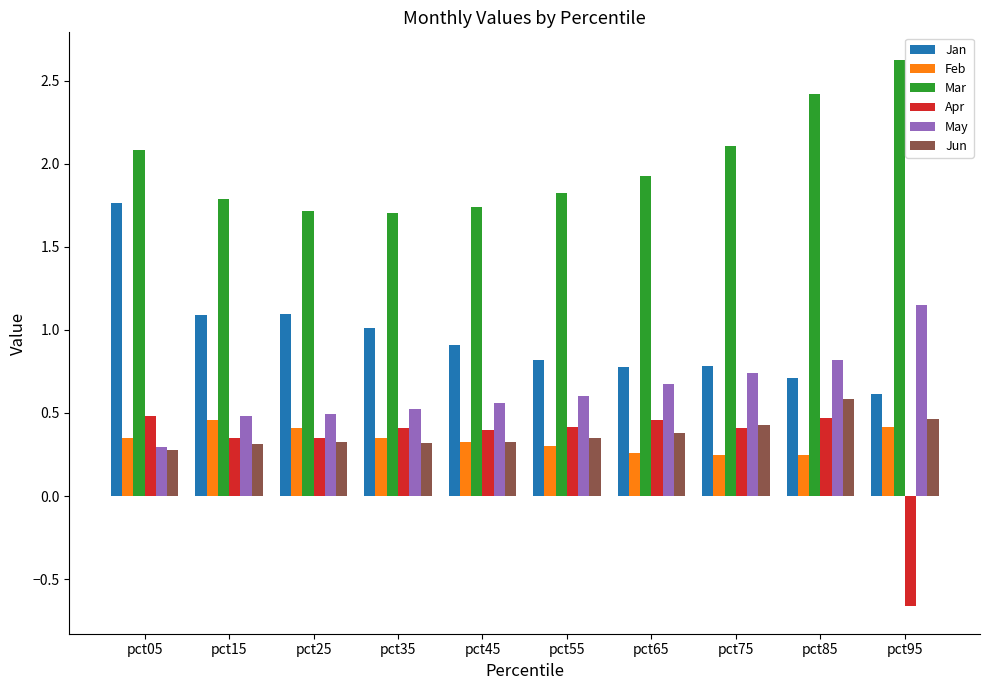

True or false: Jan has a value of 0.5 at pct45.

False